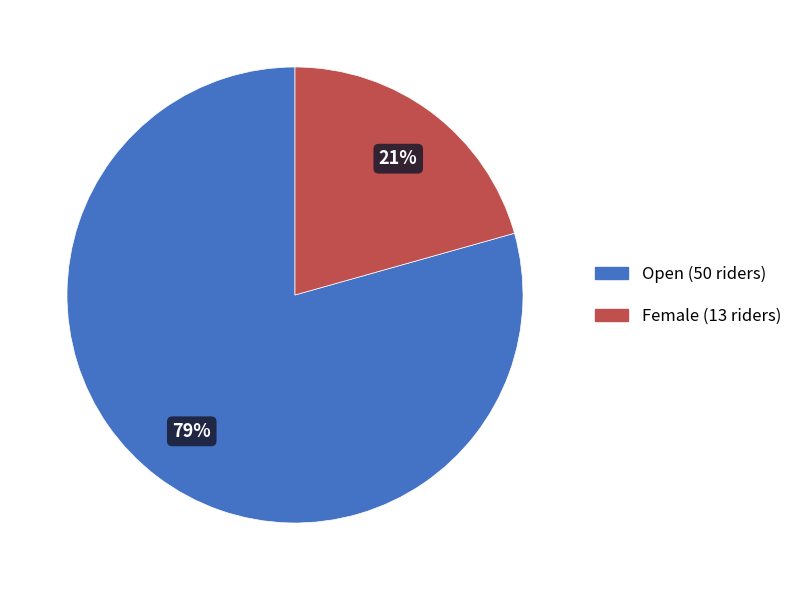

Which category has the smallest portion of the pie?

Female